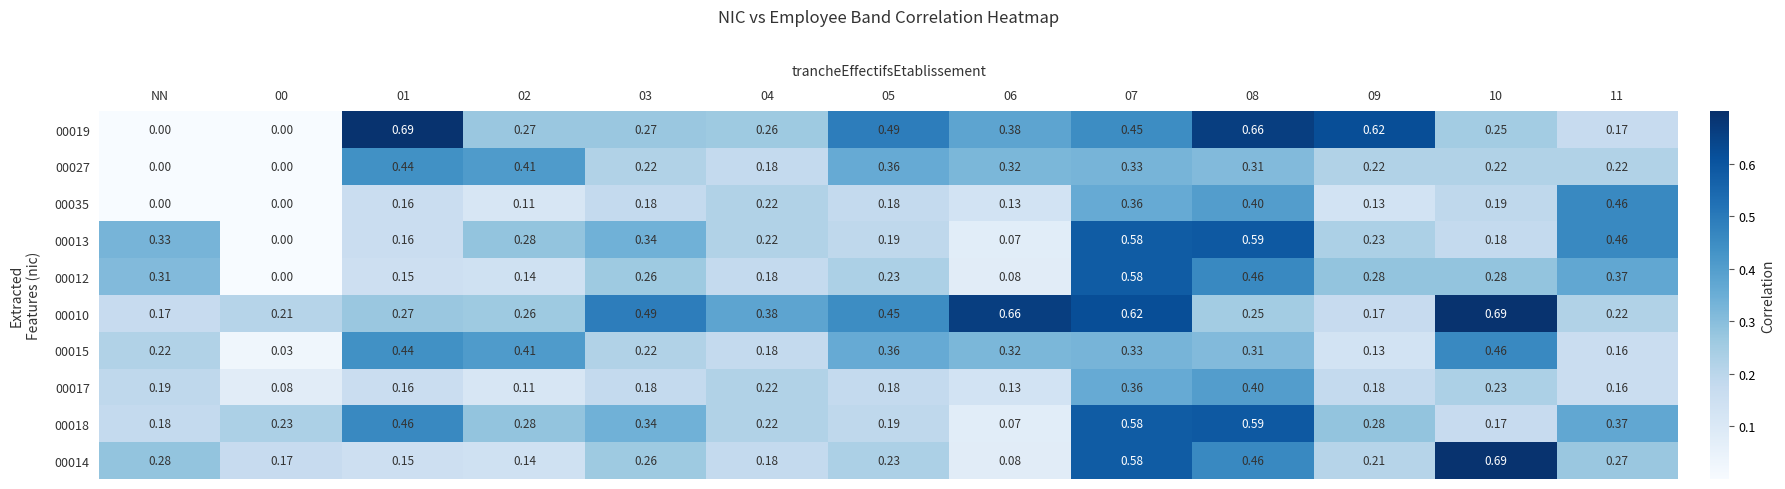

Count the number of data series in this chart.

10